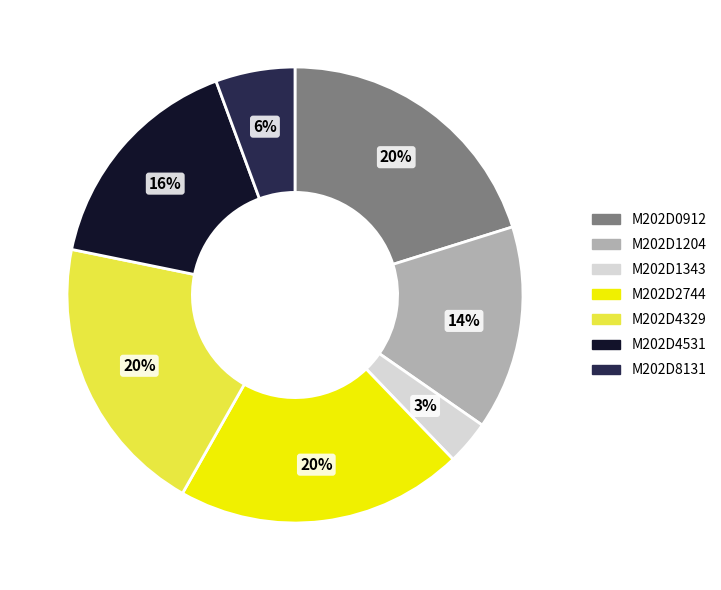

Which slice is the smallest?

M202D1343